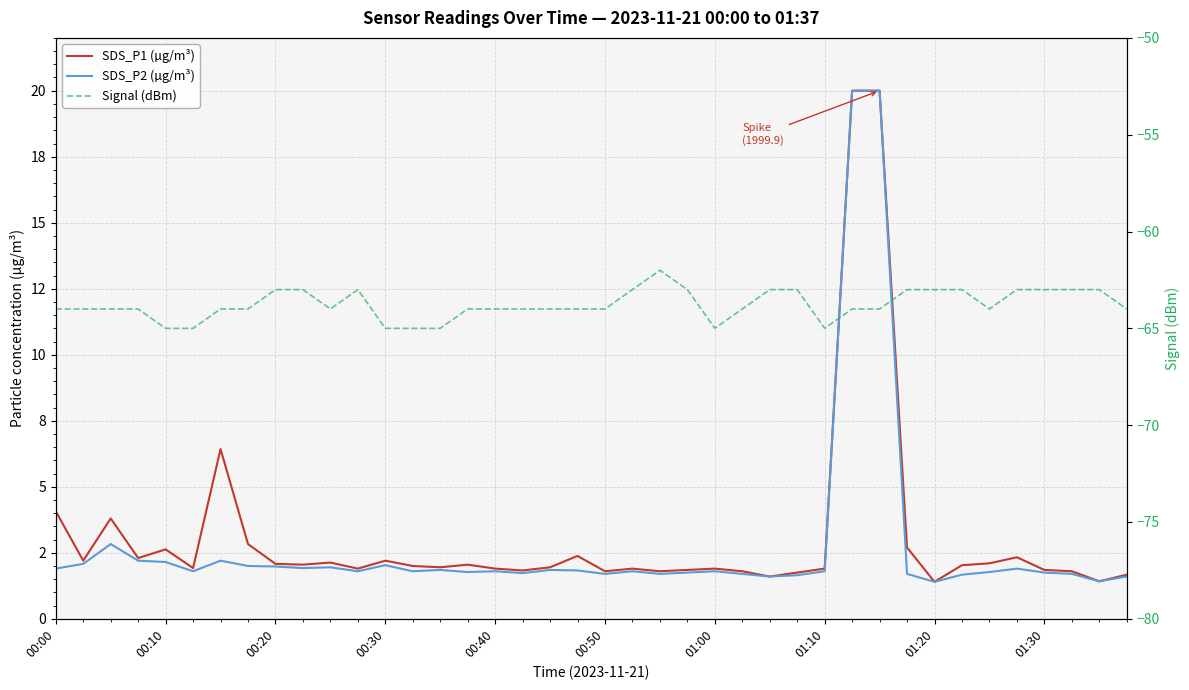

True or false: SDS_P1 (µg/m³) and Signal (dBm) cross at least once.

False